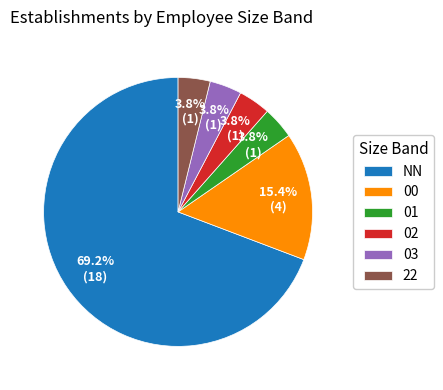

What is the largest slice in the pie chart?

NN